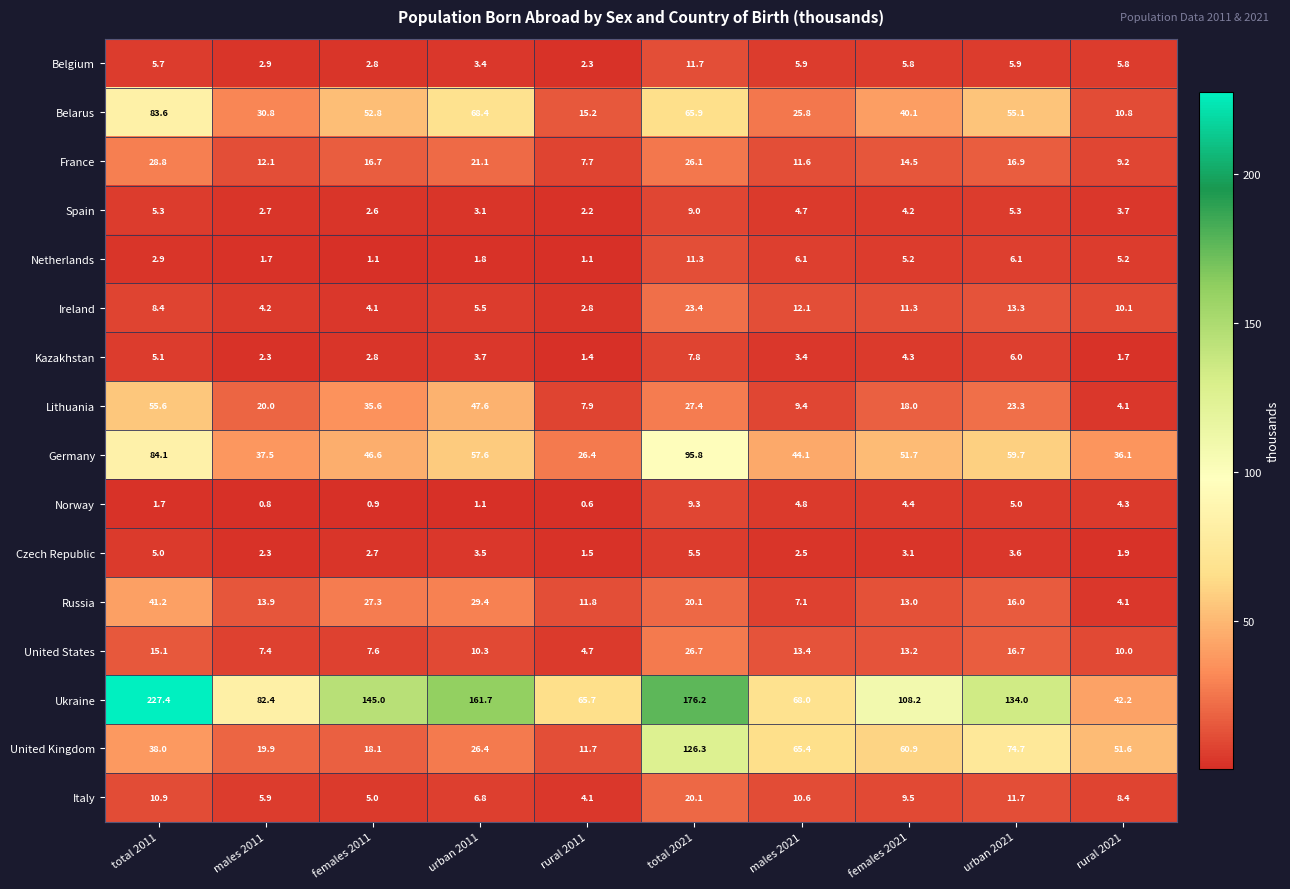

The Italy series shows 20.1 at total 2021. True or false?

True